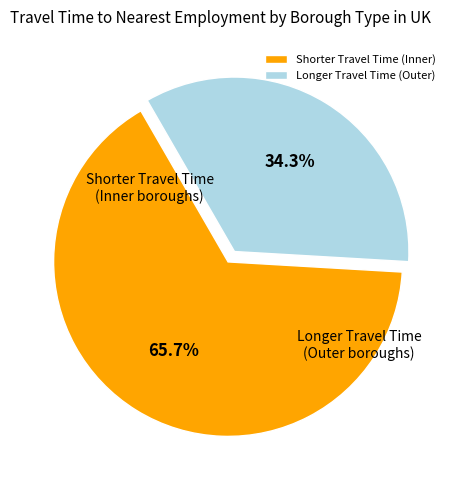

Does any single category account for the majority?

Yes